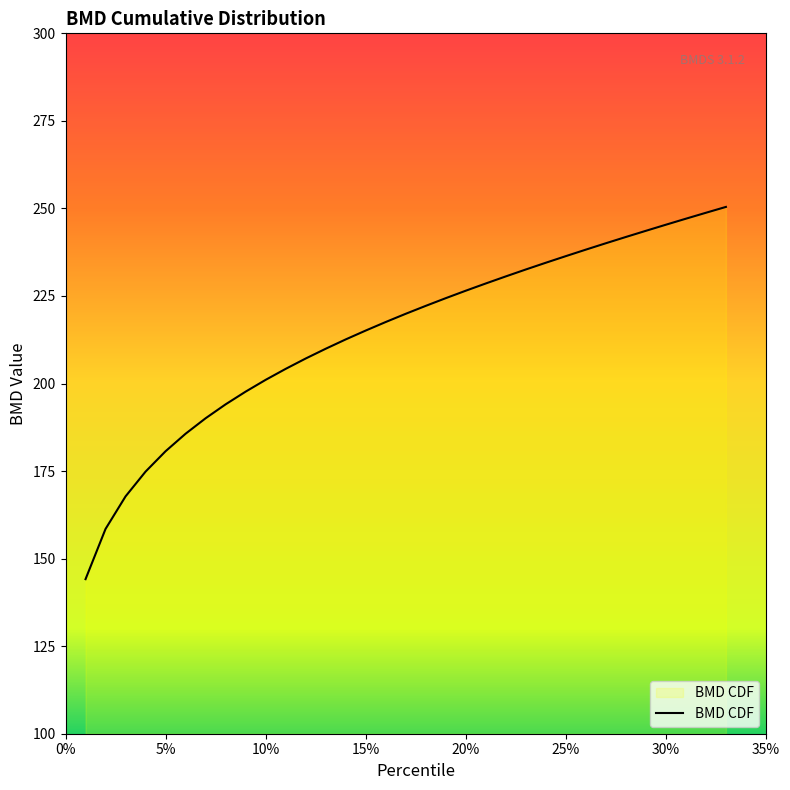

What is the minimum value shown in the chart?

144.1